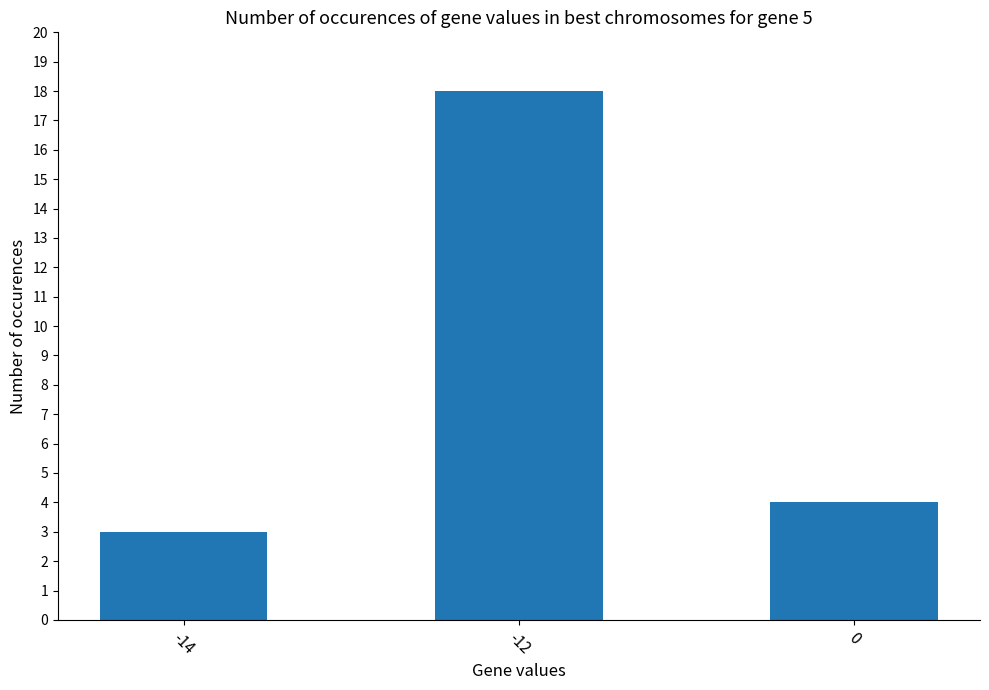

List the labels in order of value, largest first.

-12, 0, -14